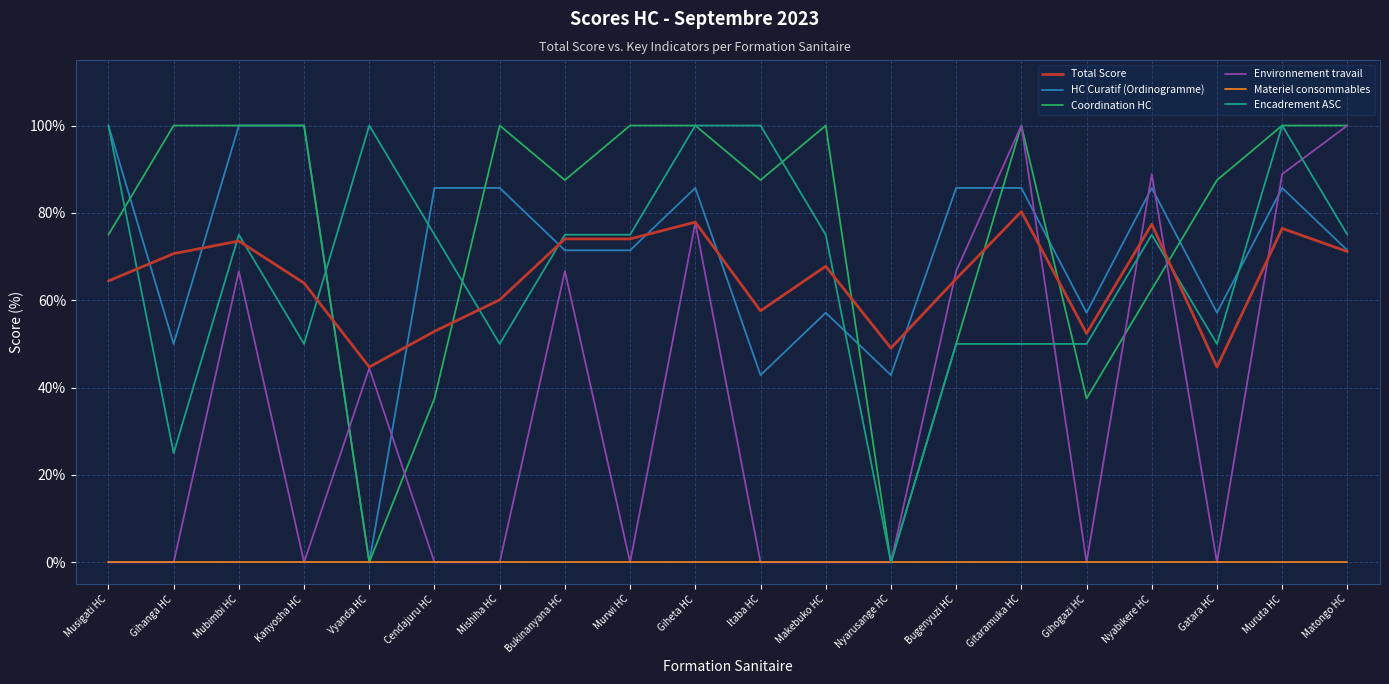

What position from the right is Nyabikere HC?

4